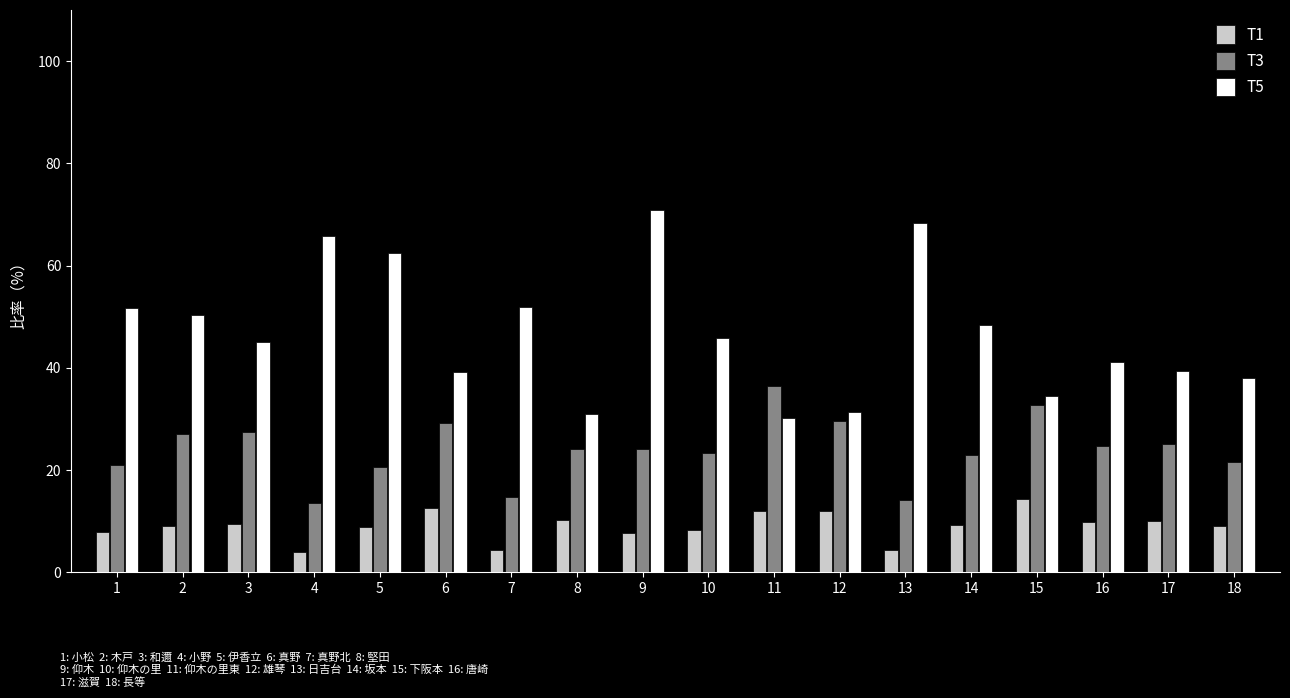

At how many categories does at least one series exceed 40?

11